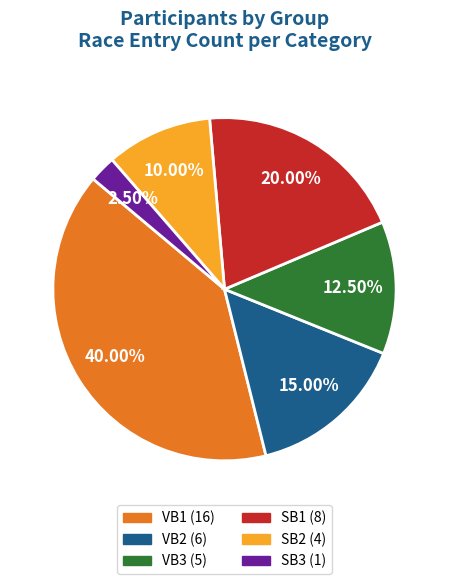

Rank the categories by value from lowest to highest.

SB3, SB2, VB3, VB2, SB1, VB1